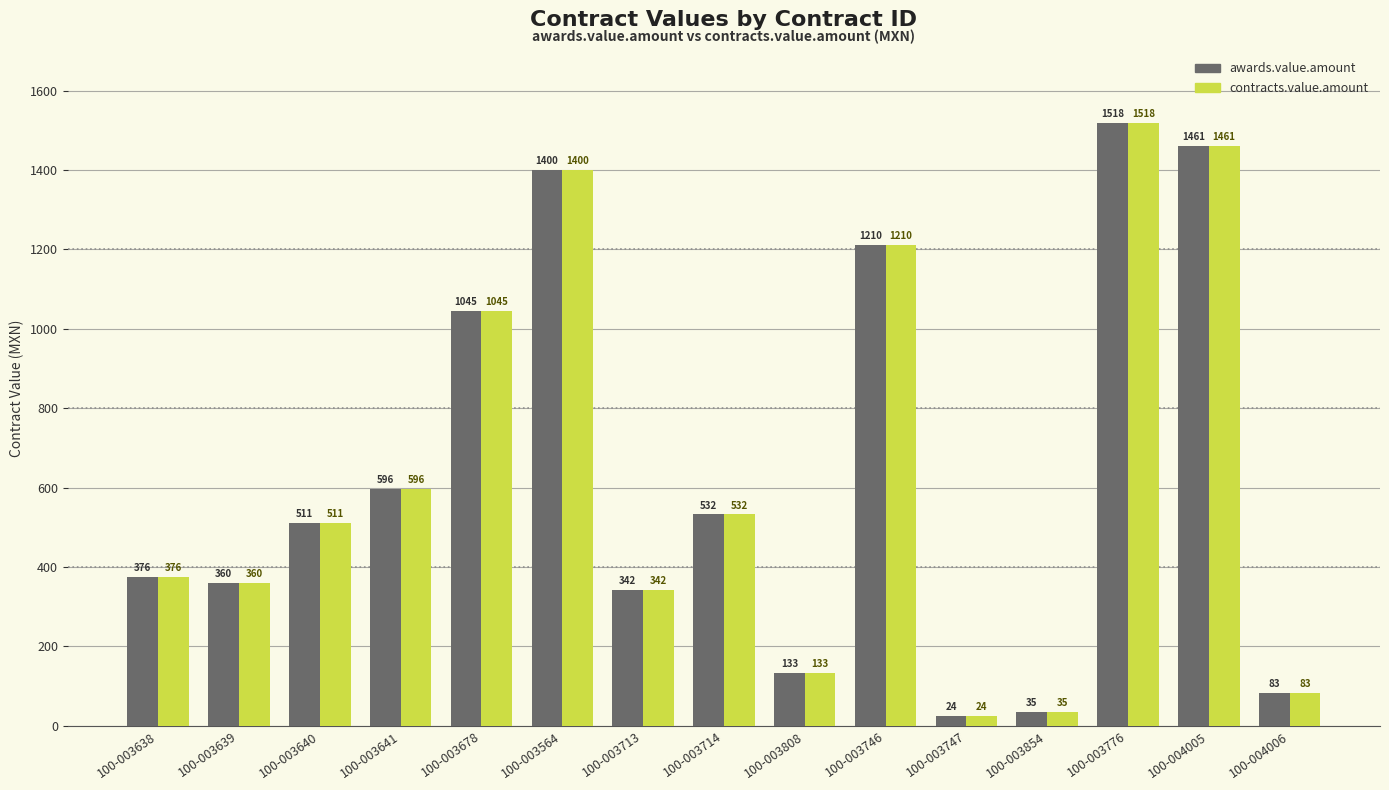

True or false: awards.value.amount has a value of 343.1 at 100-003776.

False